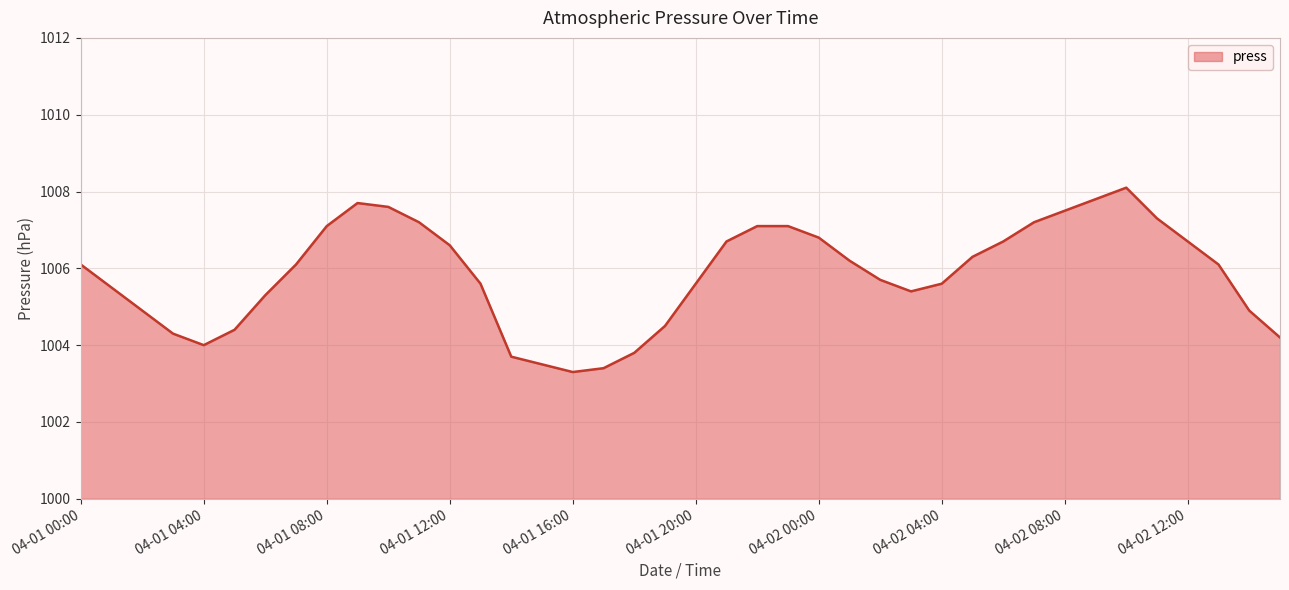

What is the smallest value displayed?

1003.3